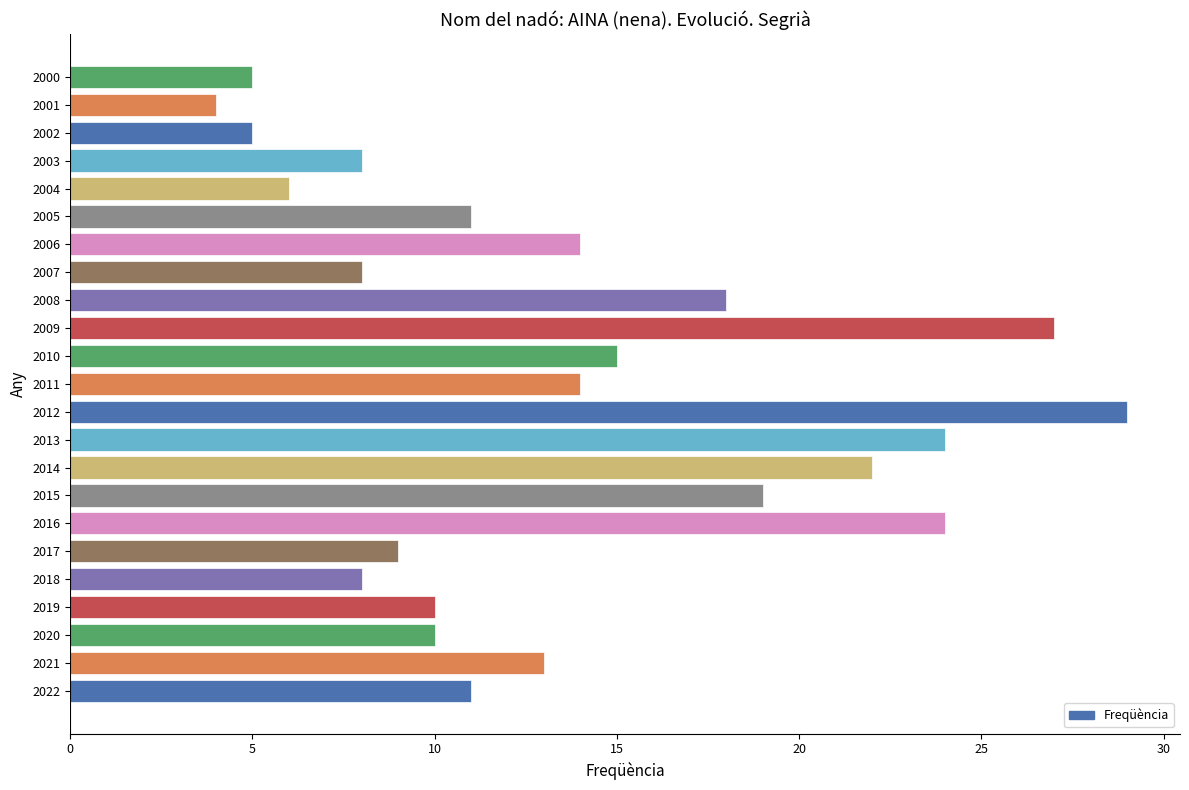

True or false: the data shows 8 at 2007.

True